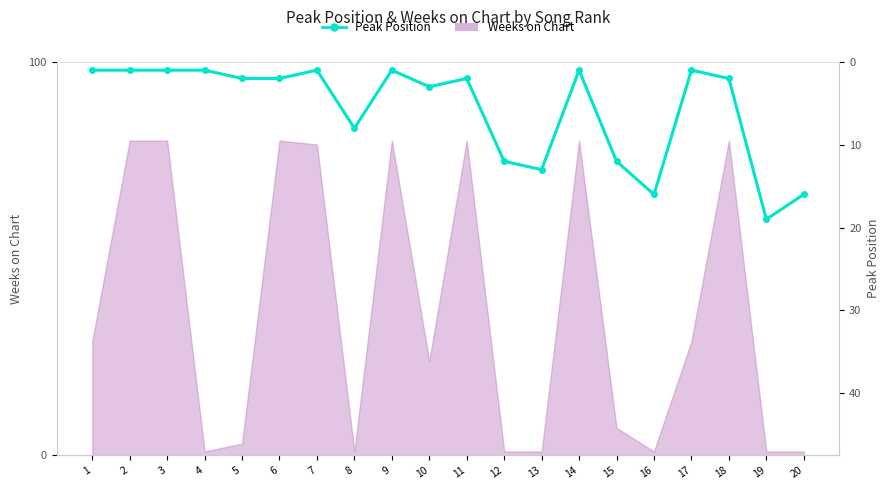

What is the greatest value displayed?

19